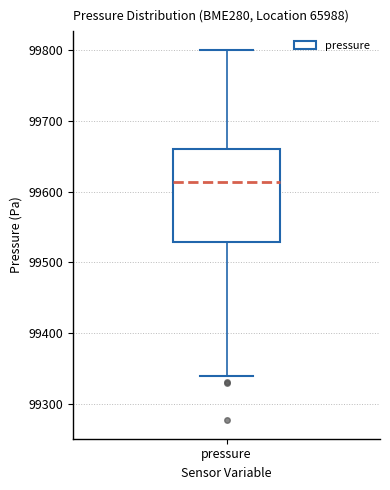

Where does the median line of the box for pressure sit on the y-axis? The values are not printed on the chart, so give them approximately, as read against the axis.

99610